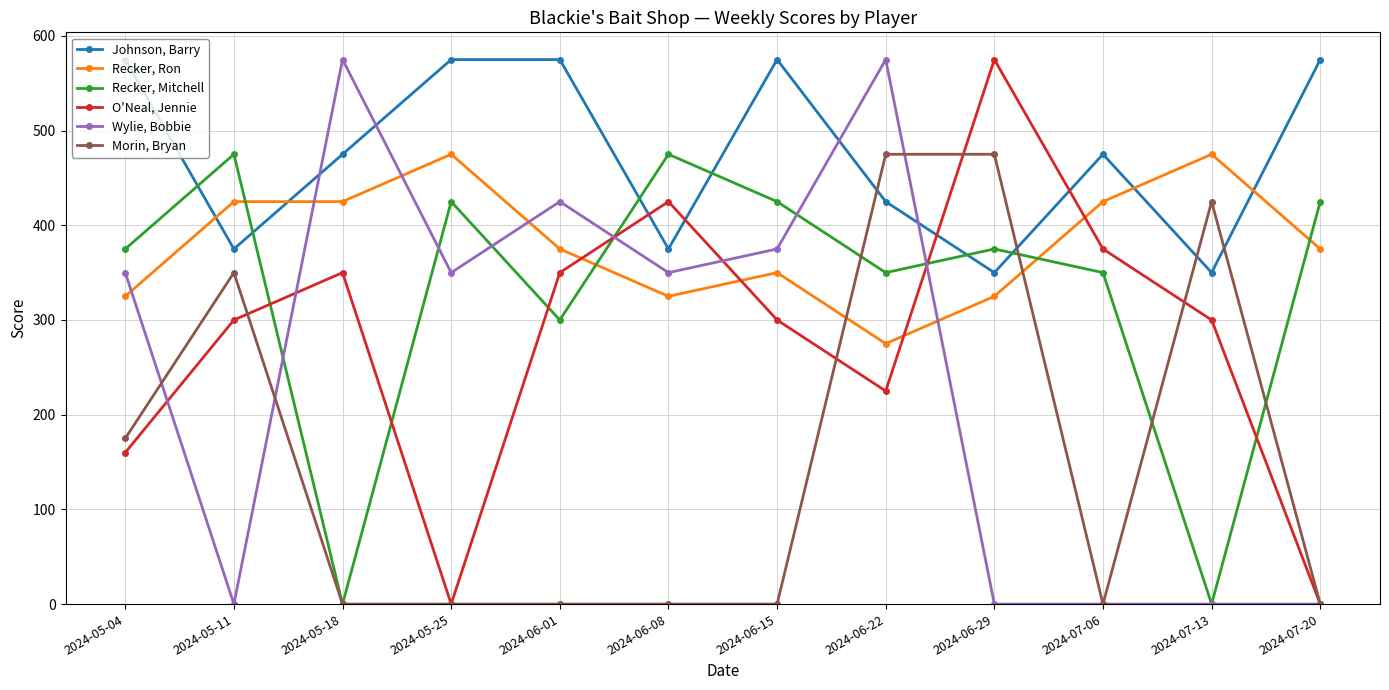

What is the difference between the maximum and minimum values in the O'Neal, Jennie series?

575